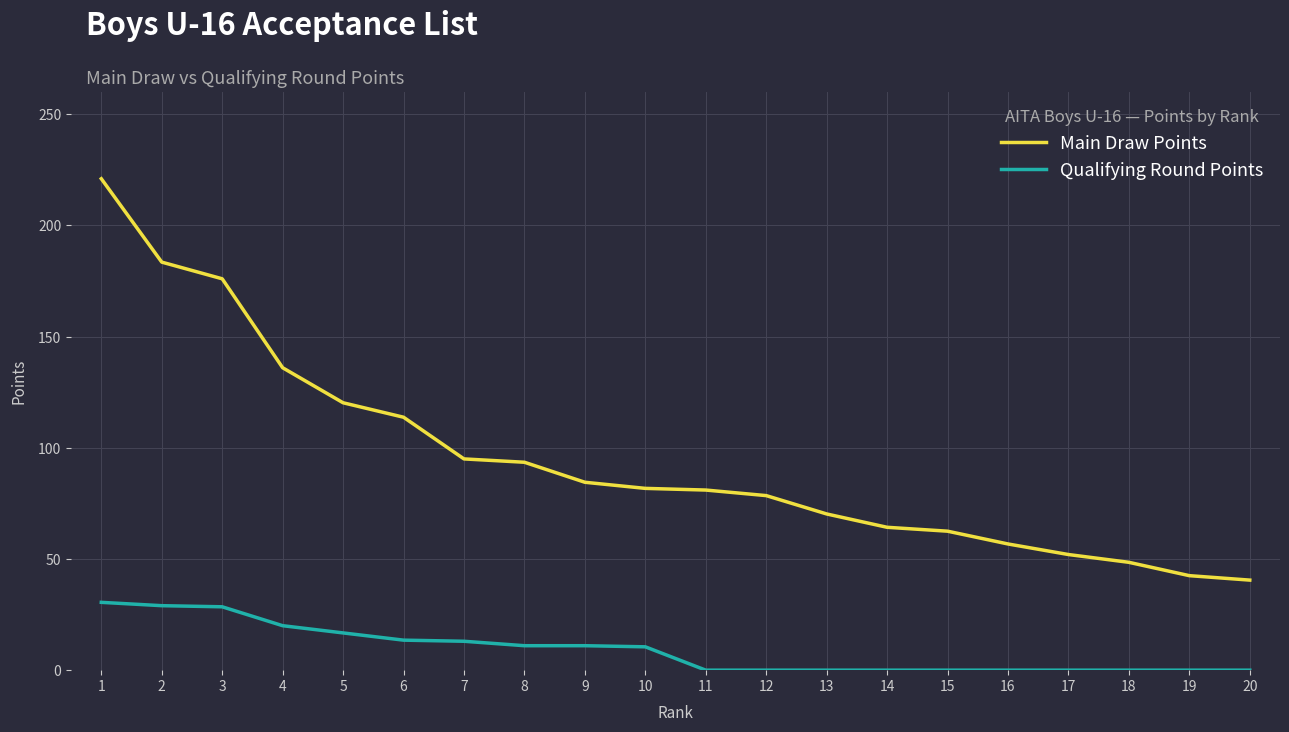

What are all the series names shown in the legend?

Main Draw Points, Qualifying Round Points